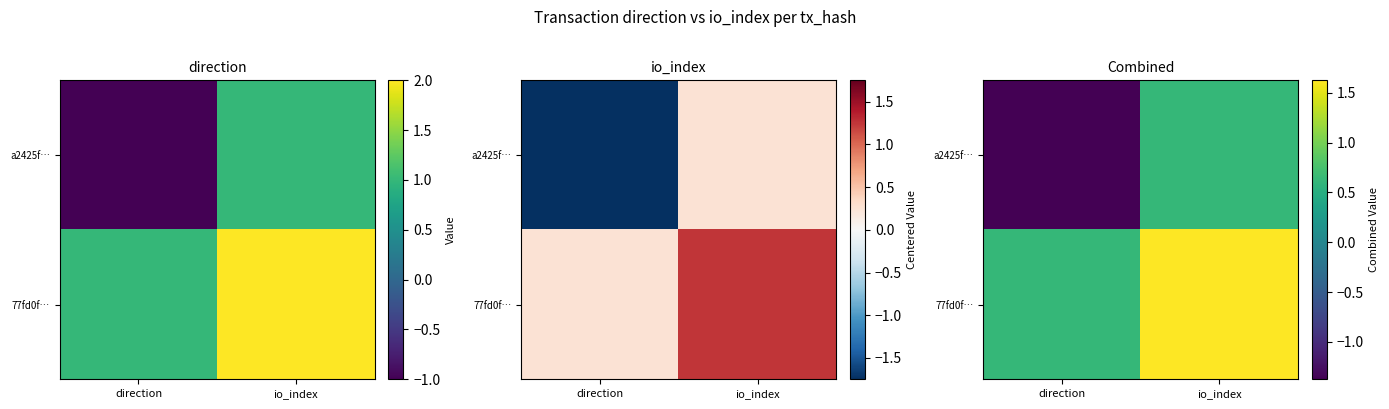

How many data points does each series have?

2